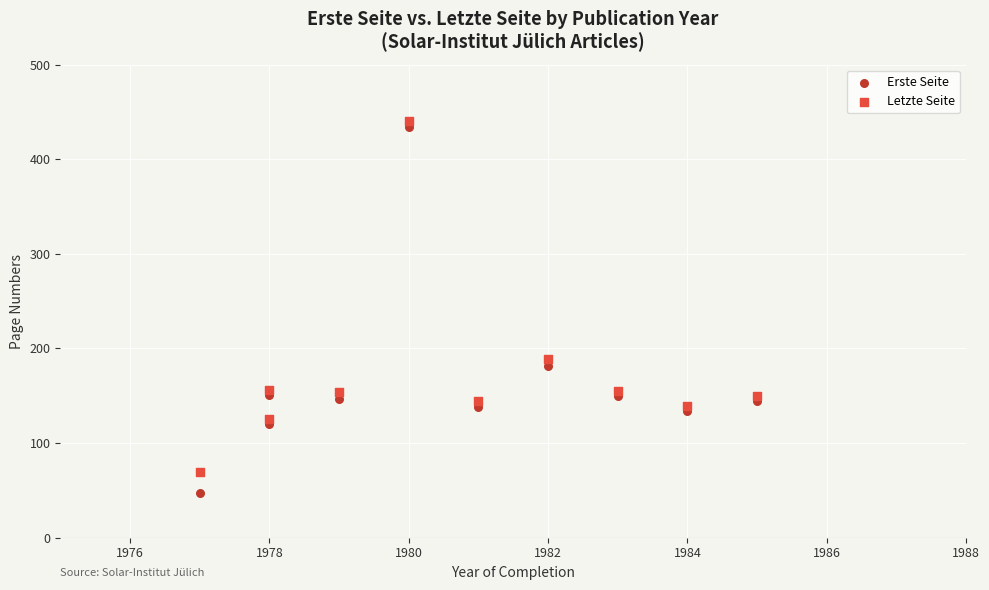

Across all data points, what is the range of Y values (max minus min)?

393